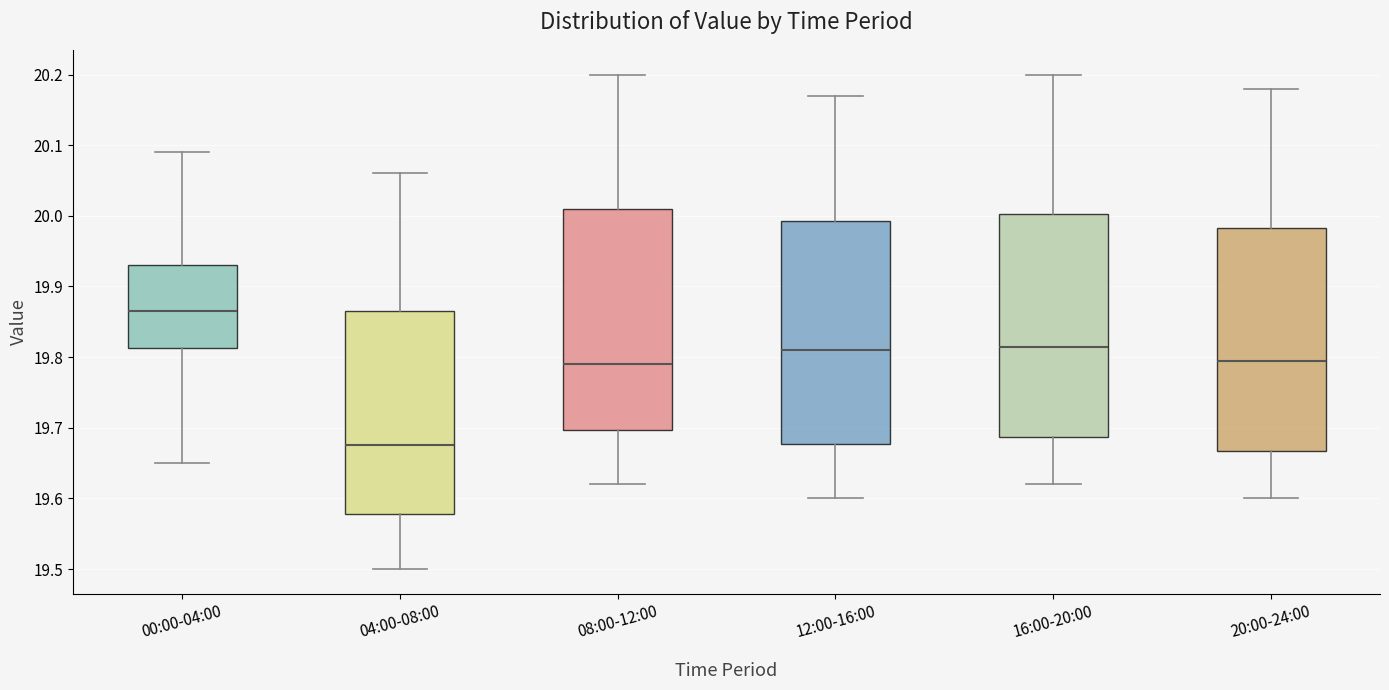

Where does the upper whisker of the box for 04:00-08:00 end on the y-axis? The values are not printed on the chart, so give them approximately, as read against the axis.

20.06